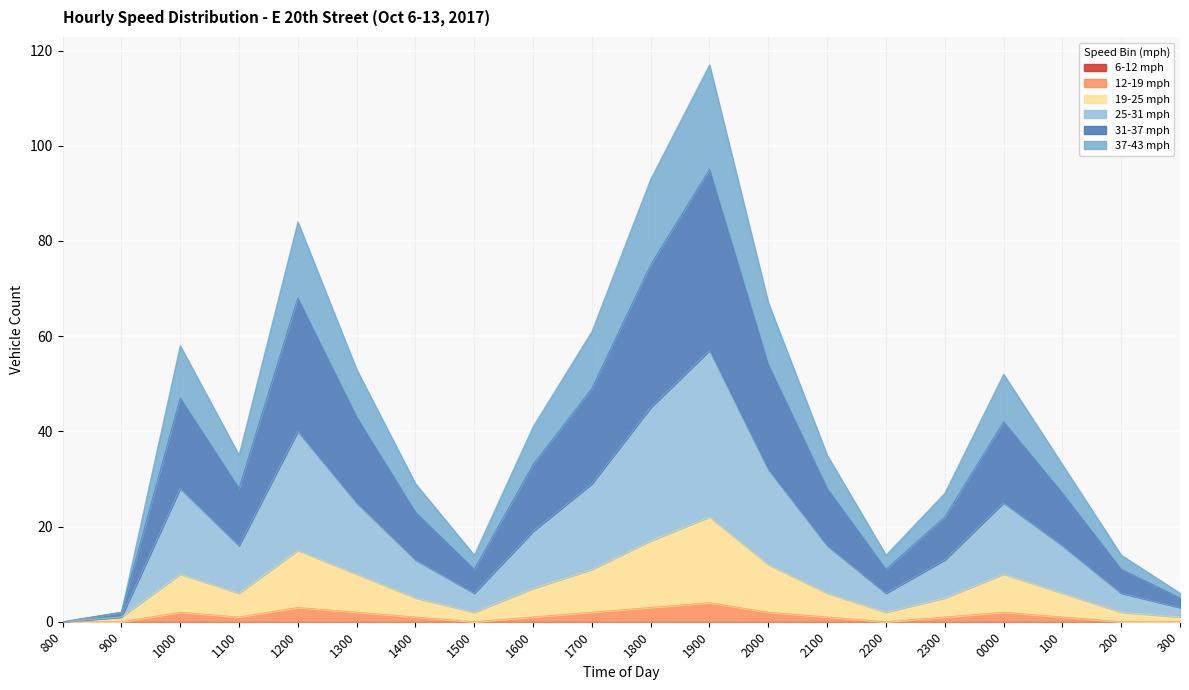

Which series has the largest total across all categories?

31-37 mph